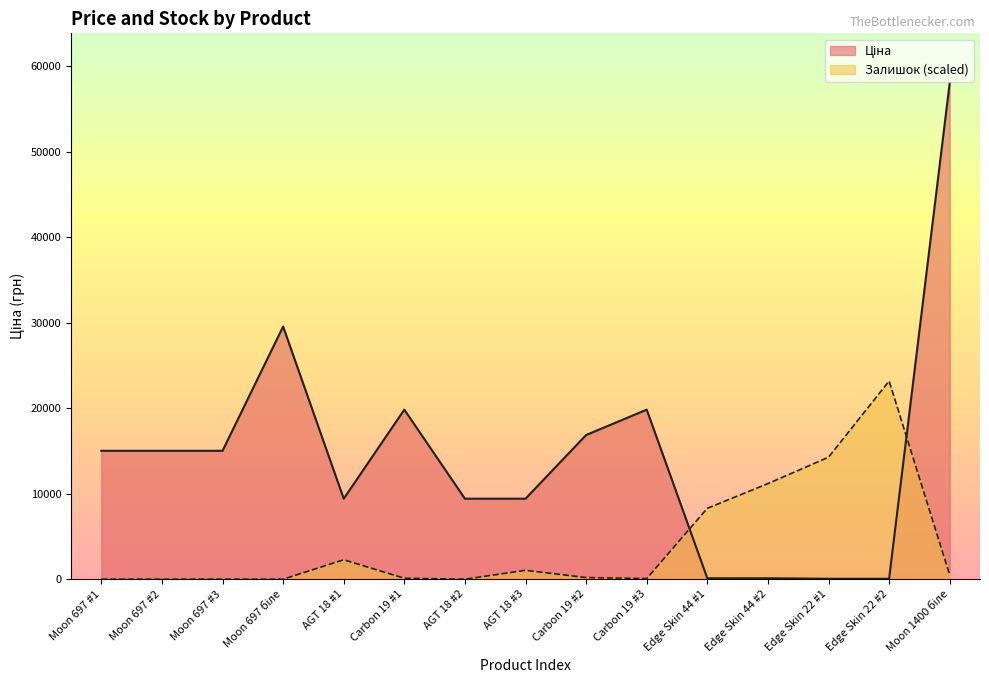

How many series are shown in this chart?

2